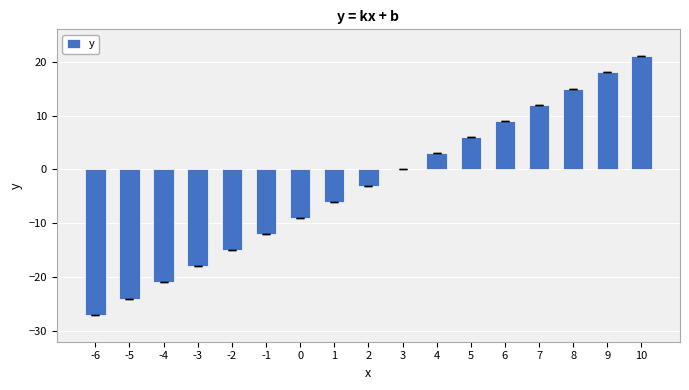

What is the change in value from -3 to 0?

+9